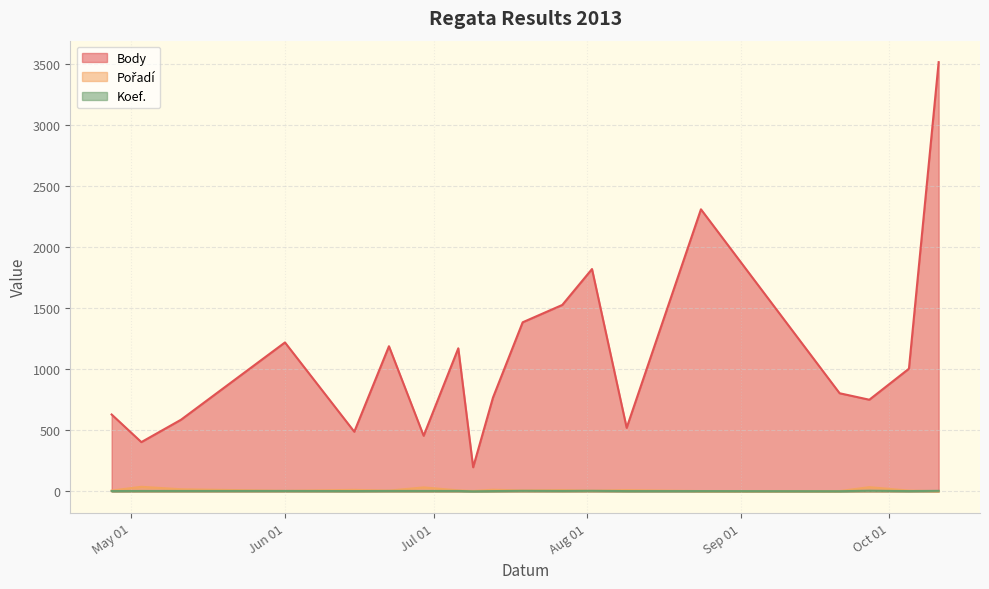

What is the minimum value for Body?

198